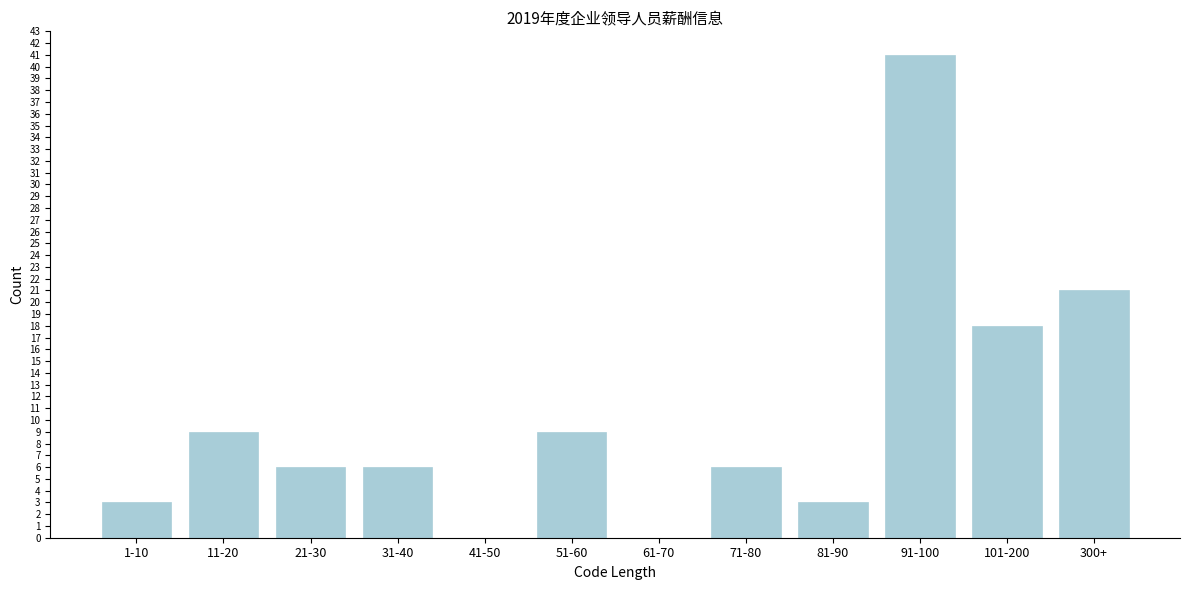

Reading right to left, what are all the values shown in this chart?

300+=21	101-200=18	91-100=41	81-90=3	71-80=6	61-70=0	51-60=9	41-50=0	31-40=6	21-30=6	11-20=9	1-10=3